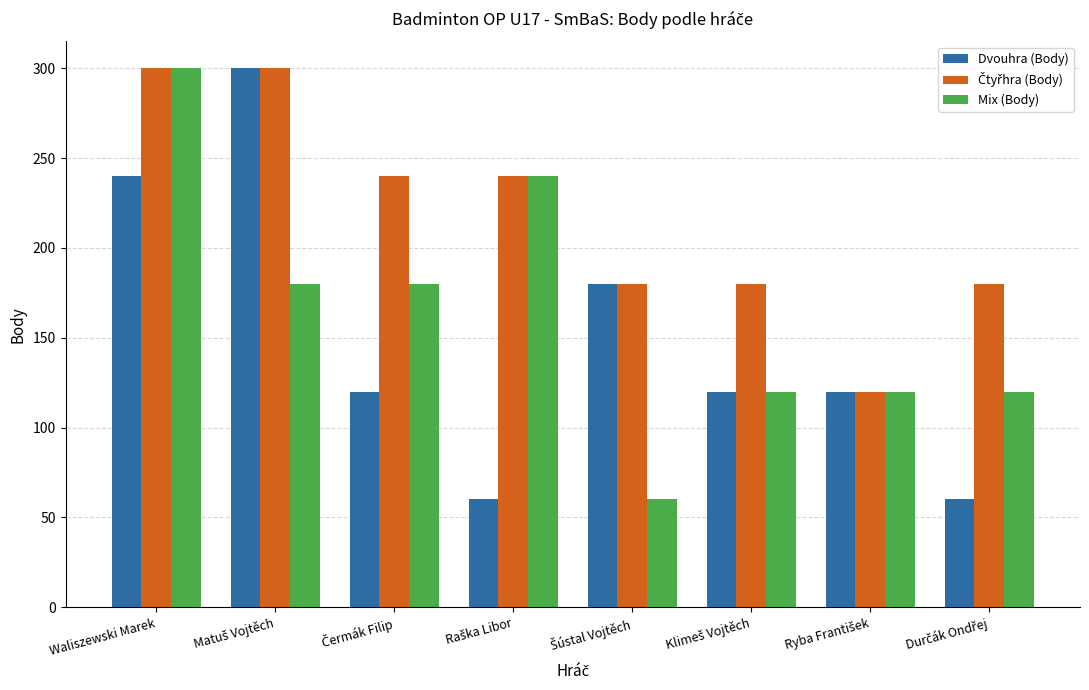

At how many categories does at least one series exceed 145?

7